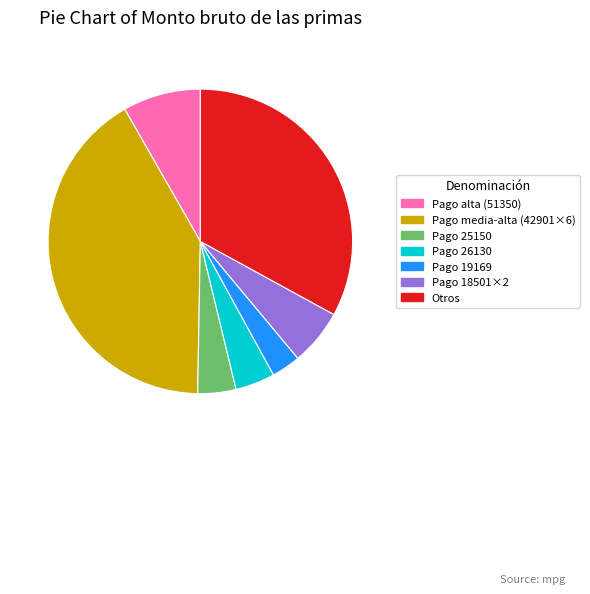

What is the ratio of the value at Pago alta (51350) to the value at Otros?

0.3